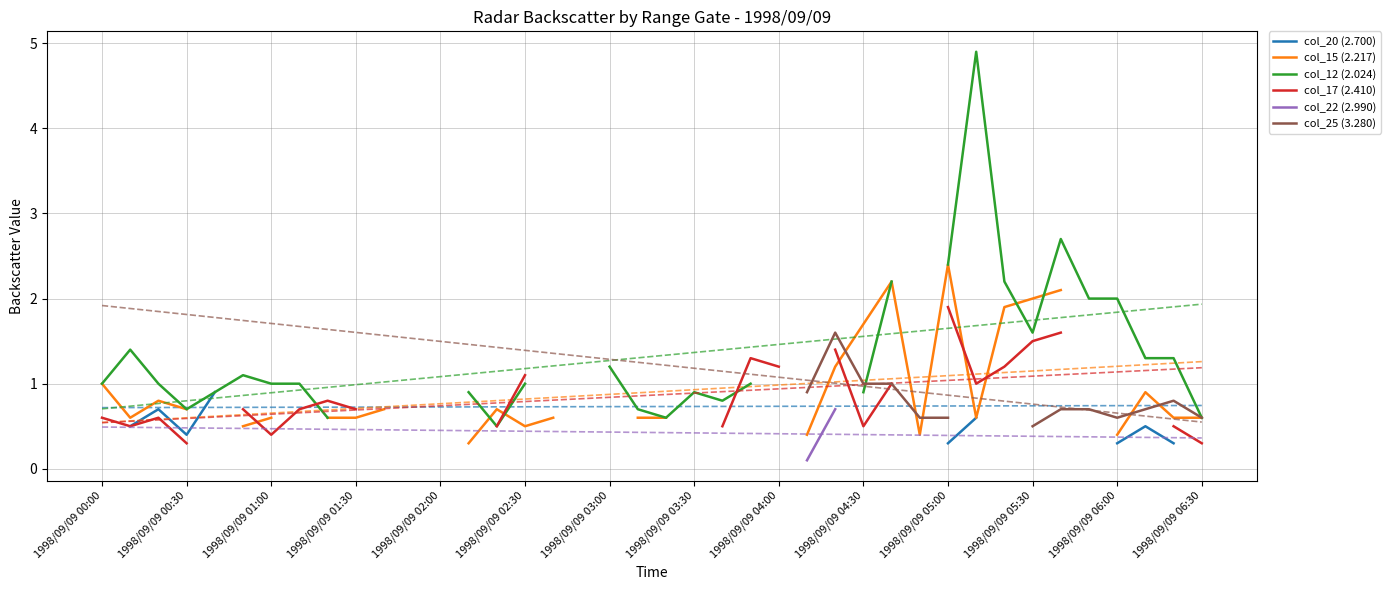

What position from the left is 20?

21